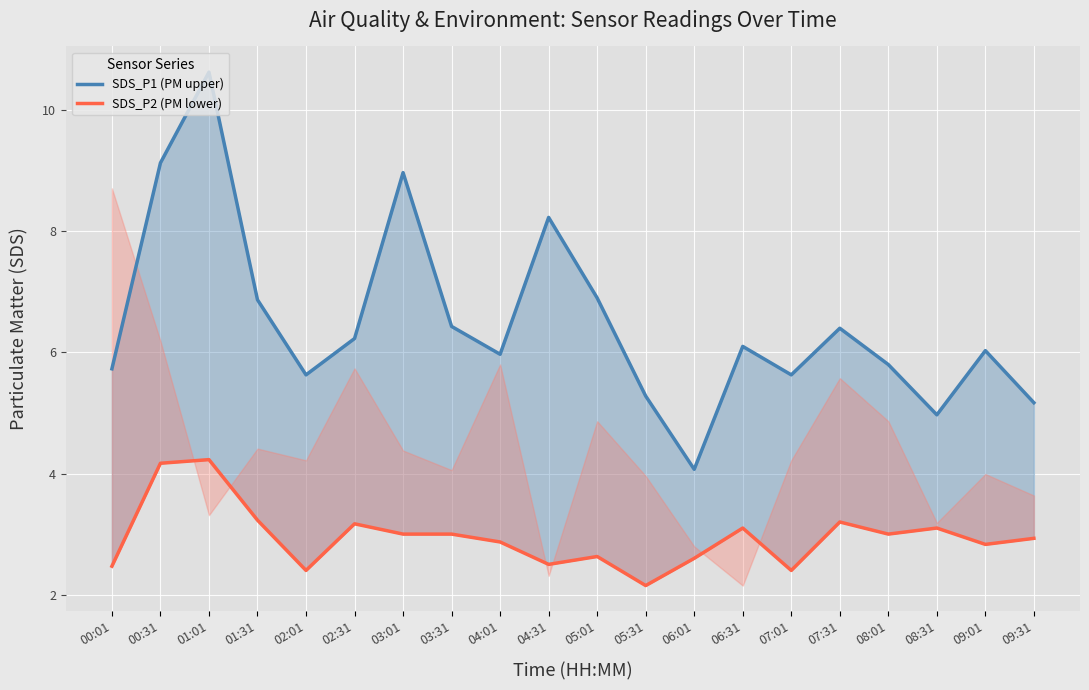

What is the sum of the SDS_P1 (PM upper) values at 02:31 and 04:01?

12.2